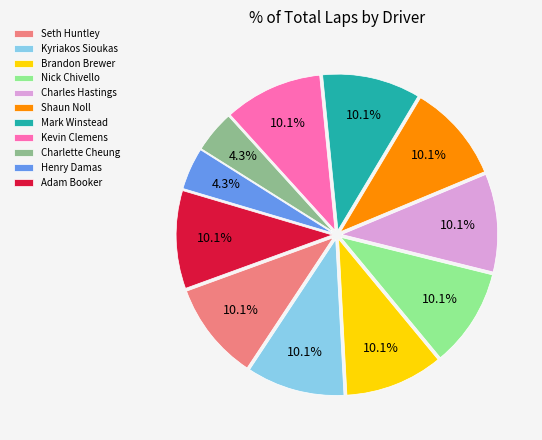

To the nearest percent, what percentage of the pie is Charlette Cheung?

4%